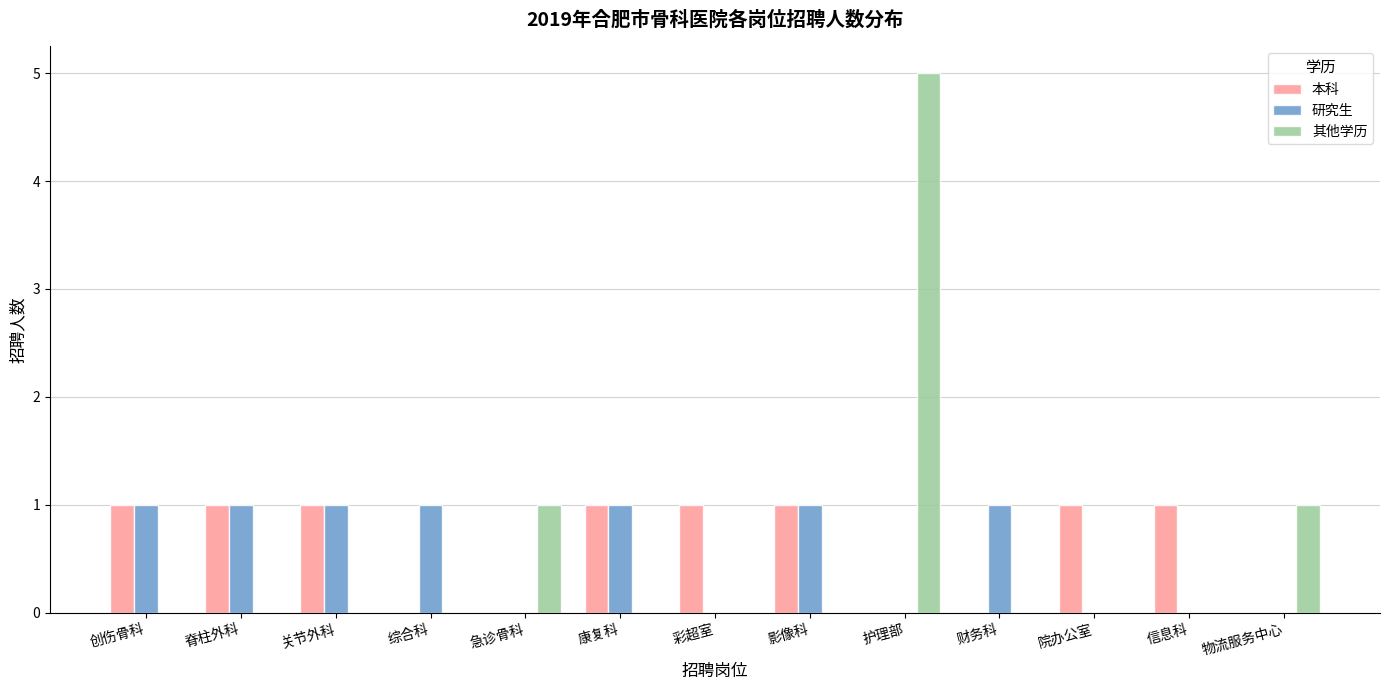

True or false: 本科 has a value of -1 at 急诊骨科.

False